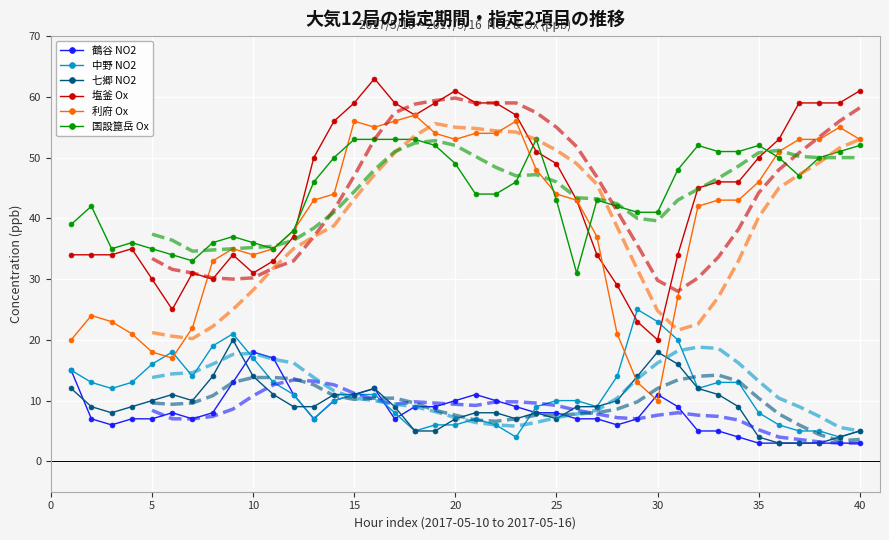

True or false: 国設箟岳 Ox and 七郷 NO2 cross at least once.

False